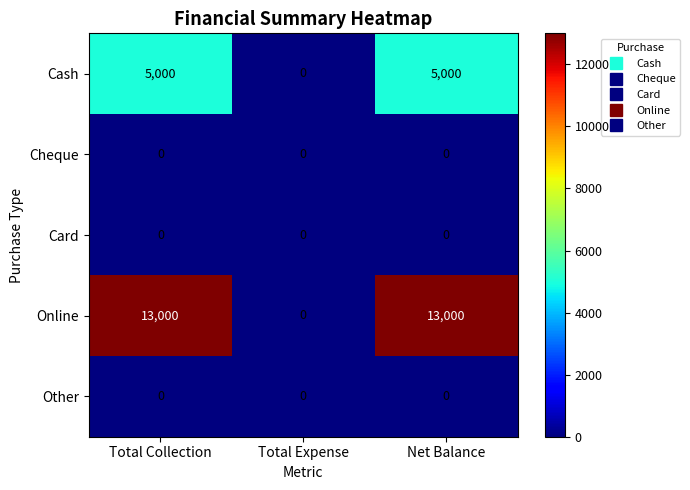

True or false: Online has a value of 20225 at Total Collection.

False